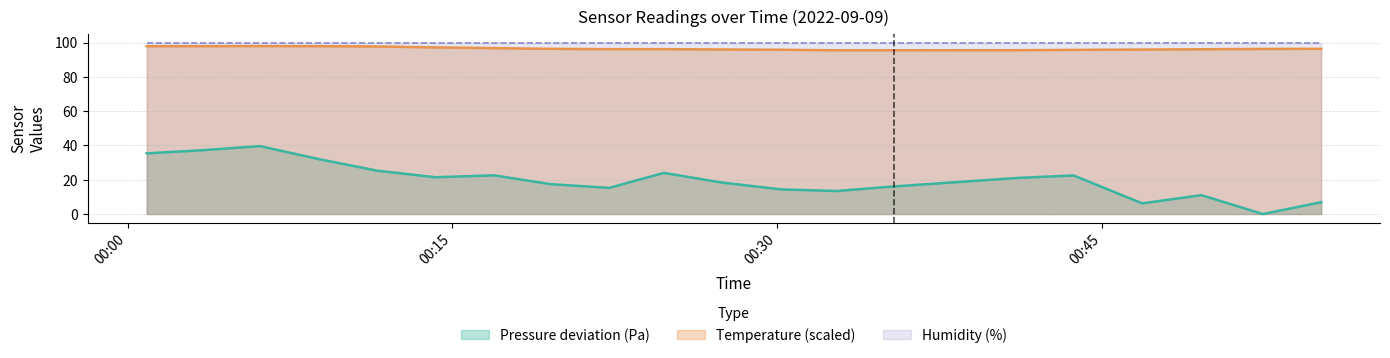

What is the highest value of the Humidity (%) series?

100.0